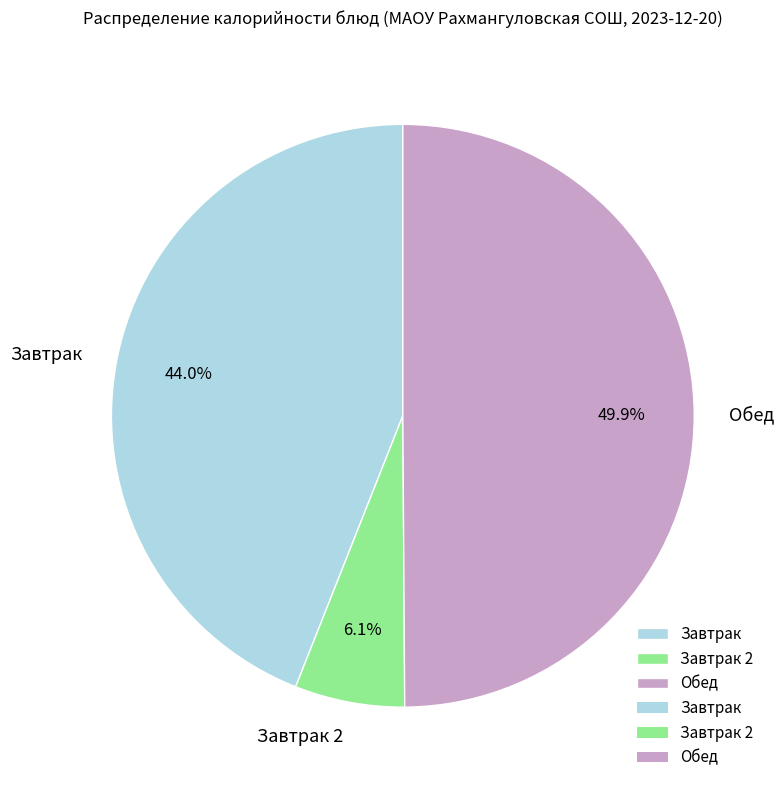

Does Завтрак 2 represent more than half of the total?

No